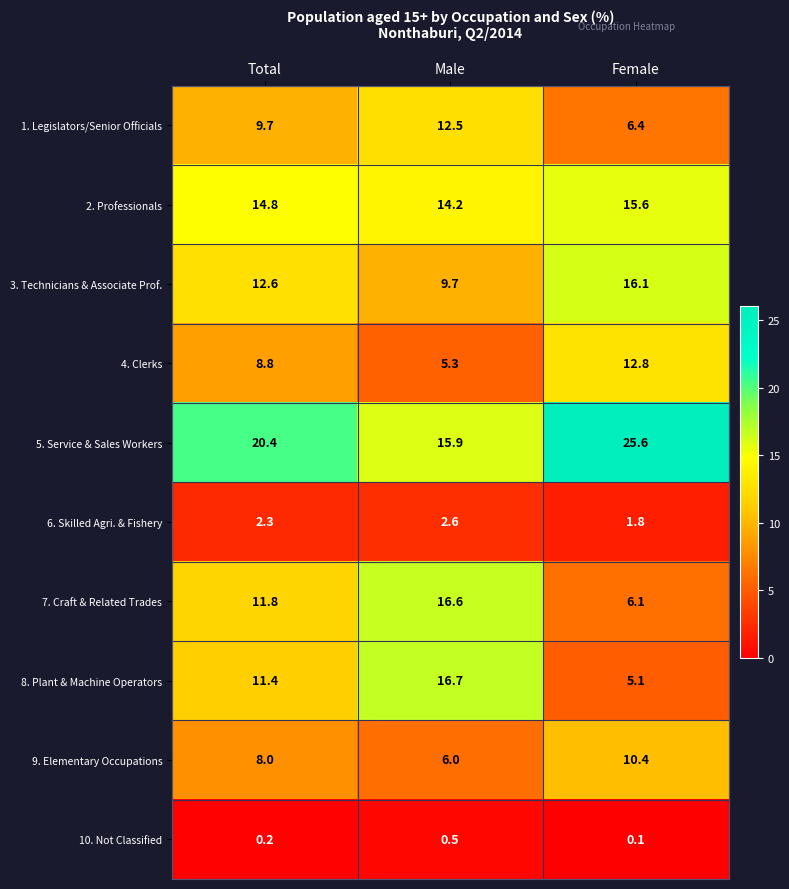

Which series has the widest spread of values?

8. Plant & Machine Operators